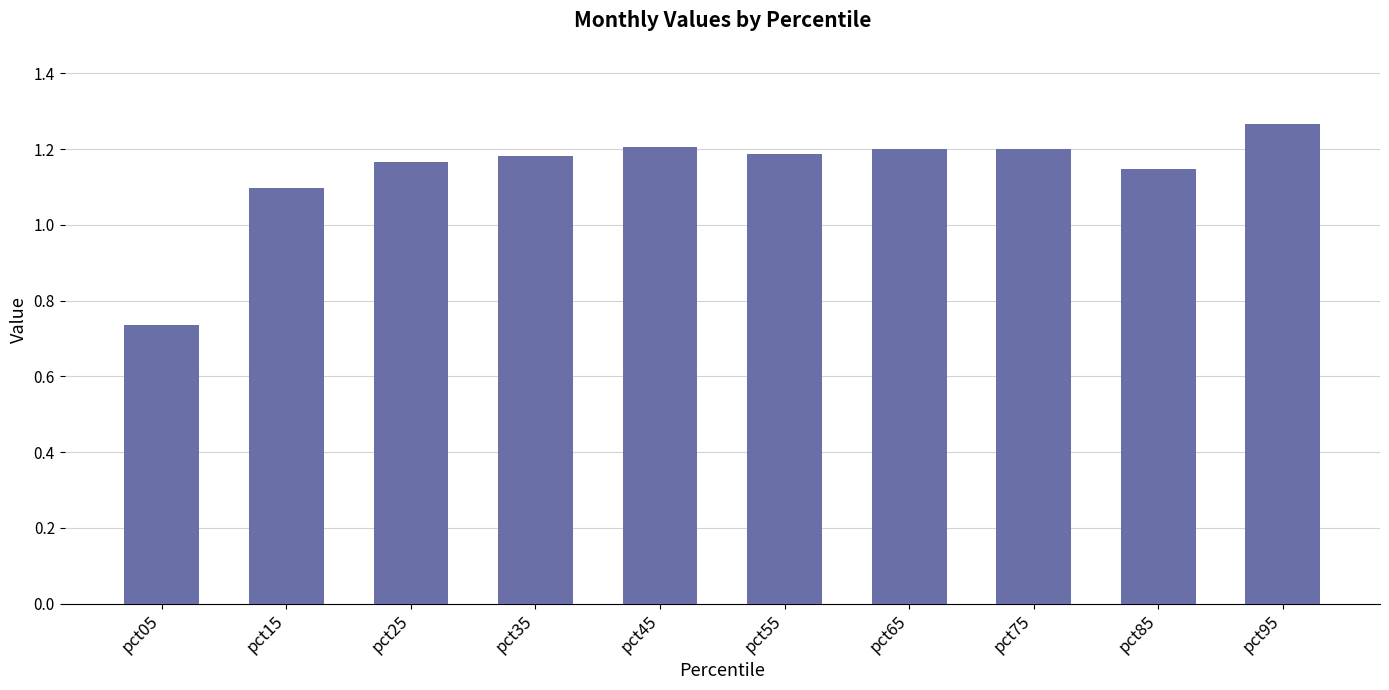

How many data points are less than 1?

1